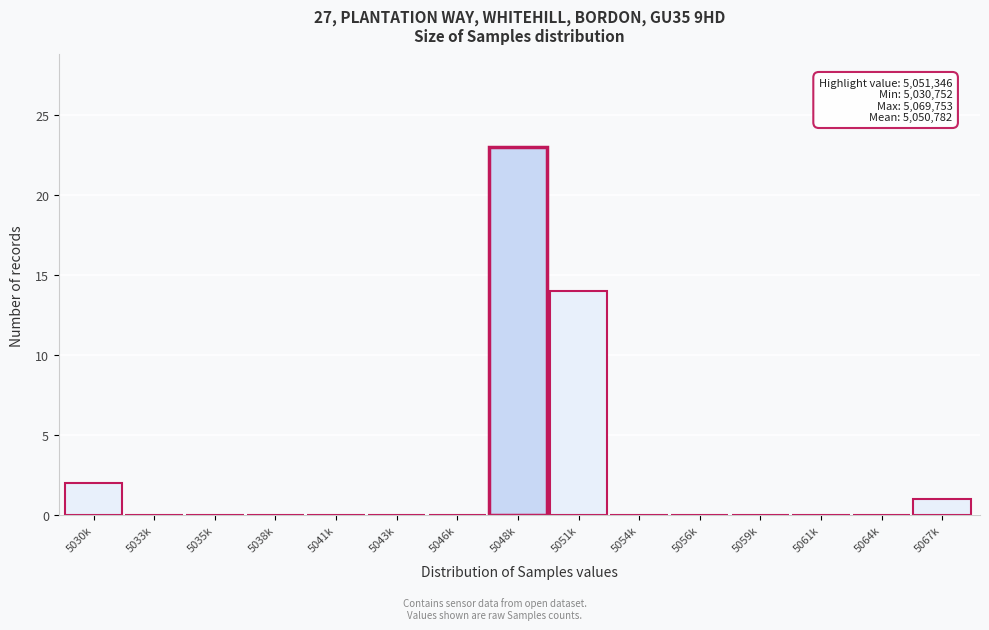

Reading left to right, extract all data points from this chart.

5030k=2	5033k=0	5035k=0	5038k=0	5041k=0	5043k=0	5046k=0	5048k=23	5051k=14	5054k=0	5056k=0	5059k=0	5061k=0	5064k=0	5067k=1